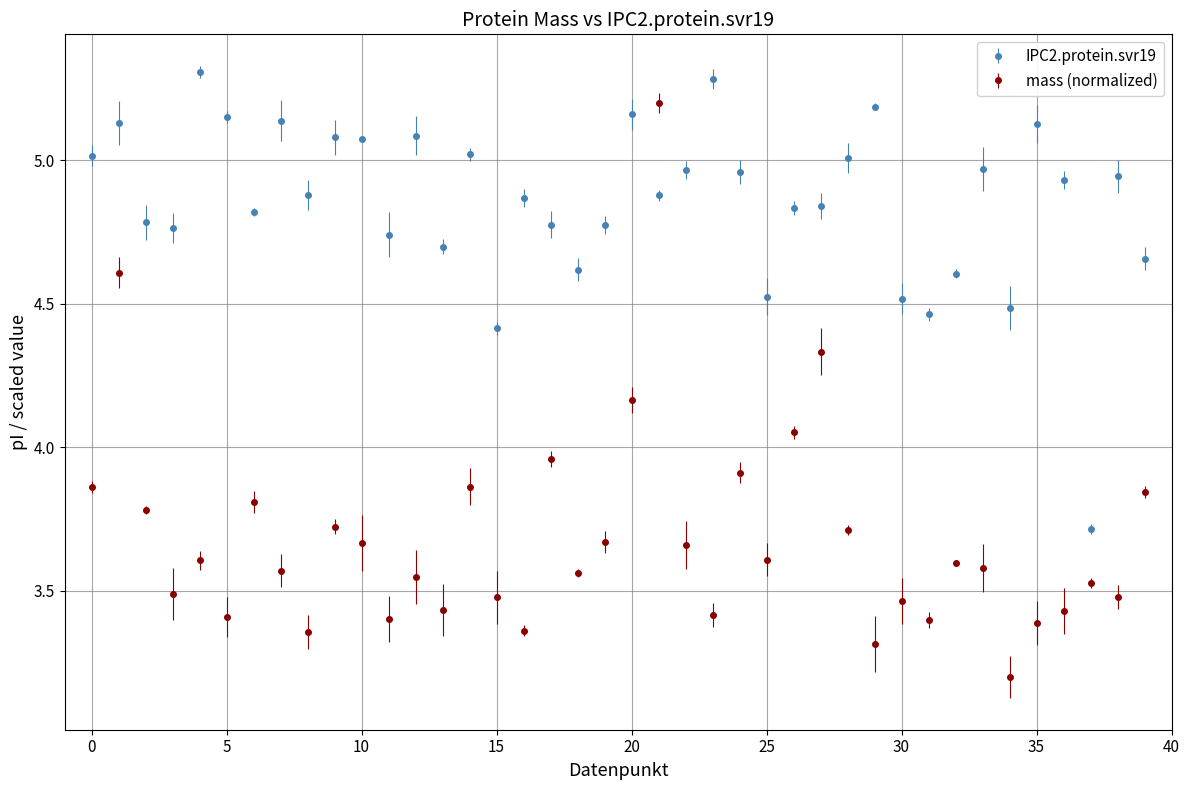

Which series has the largest total across all categories?

IPC2.protein.svr19